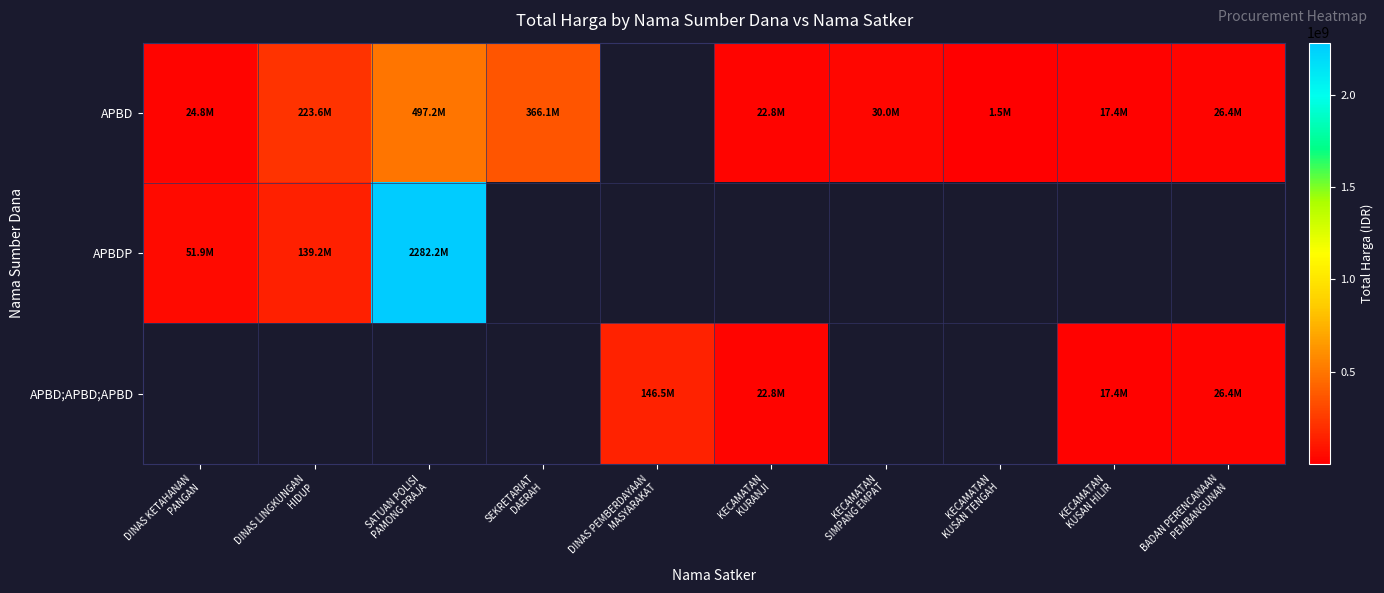

What is the spread (max minus min) of values at DINAS LINGKUNGAN
HIDUP?

84350000.0